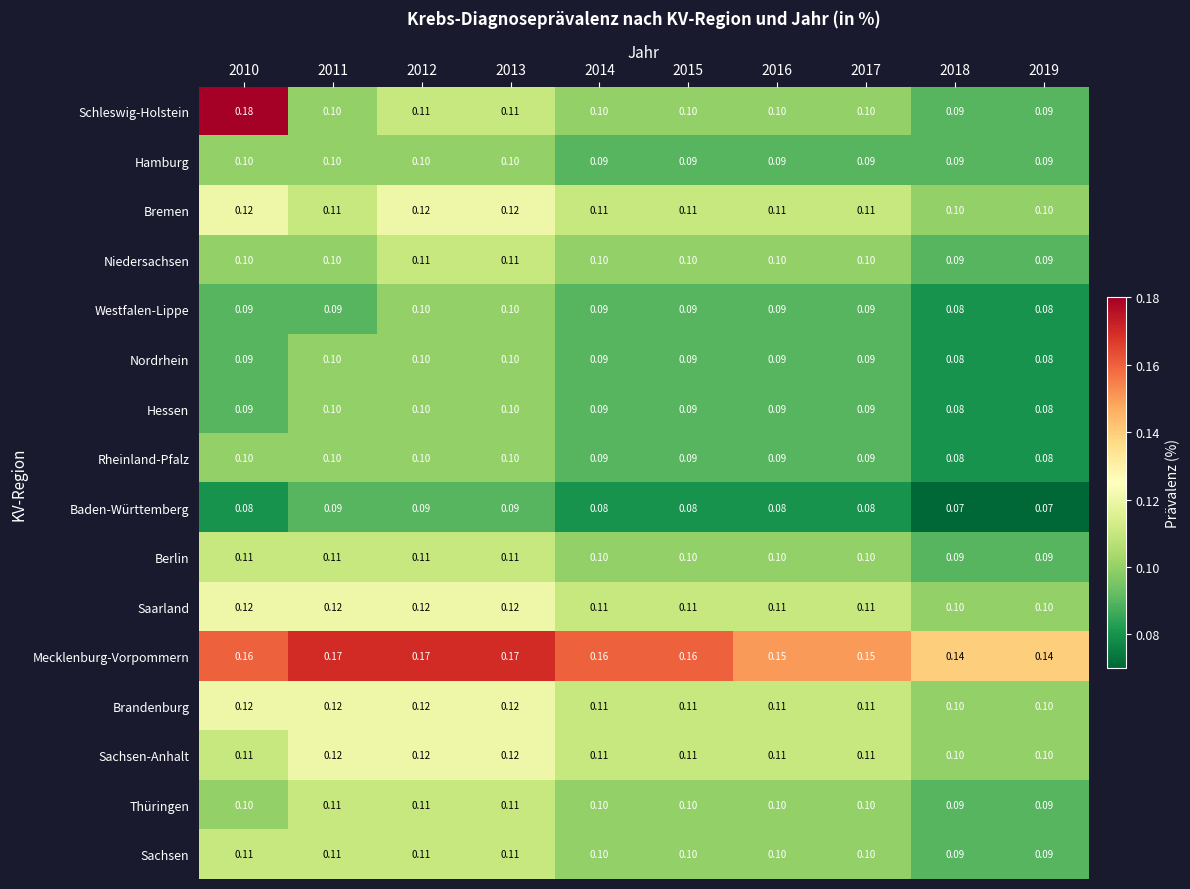

Is the value of Sachsen at 2010 greater than the value of Rheinland-Pfalz at 2013?

Yes